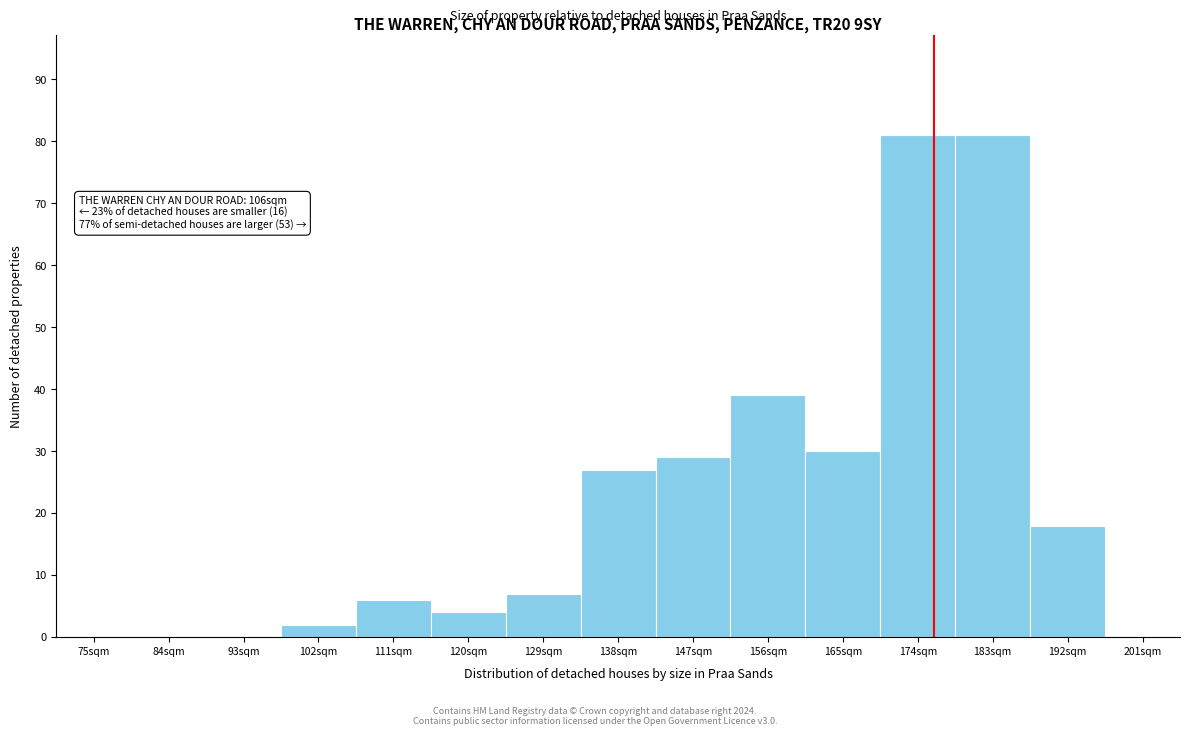

Reading left to right, list all the values displayed in this chart.

75sqm=0	84sqm=0	93sqm=0	102sqm=2	111sqm=6	120sqm=4	129sqm=7	138sqm=27	147sqm=29	156sqm=39	165sqm=30	174sqm=81	183sqm=81	192sqm=18	201sqm=0